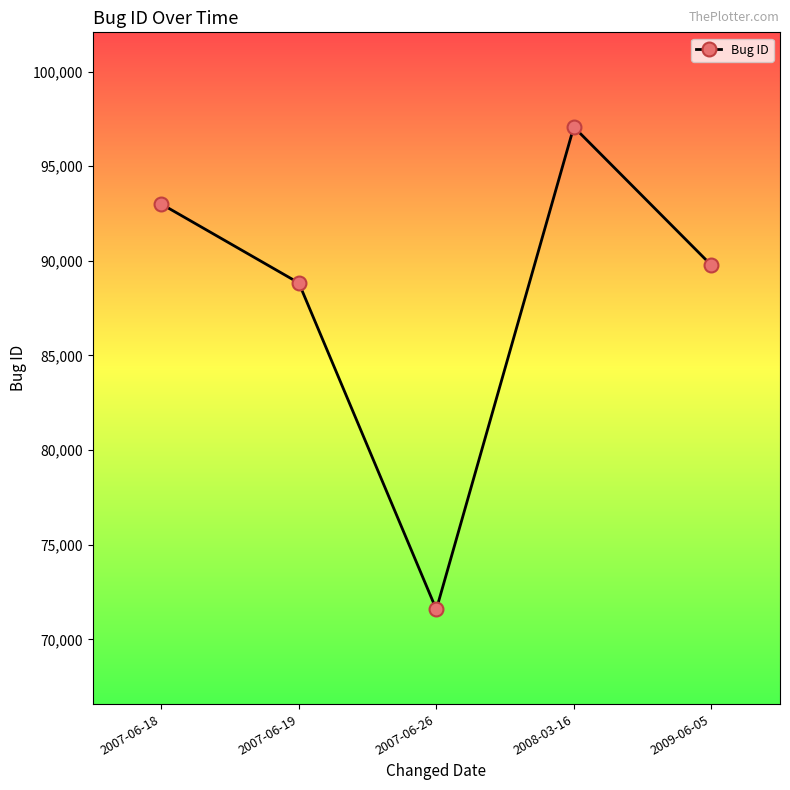

Where is the first local maximum?

2008-03-16